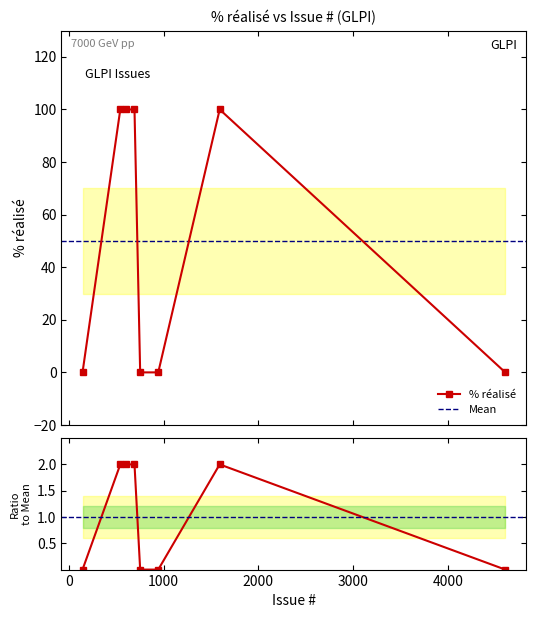

Rank the categories by value from highest to lowest.

691, 596, 541, 1591, 751, 942, 4608, 142